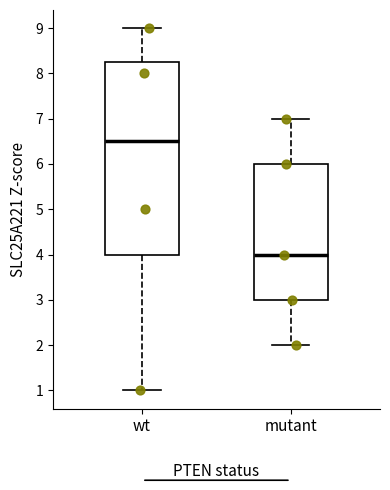

Comparing the boxes themselves (not the whiskers), which one is the tallest?

wt